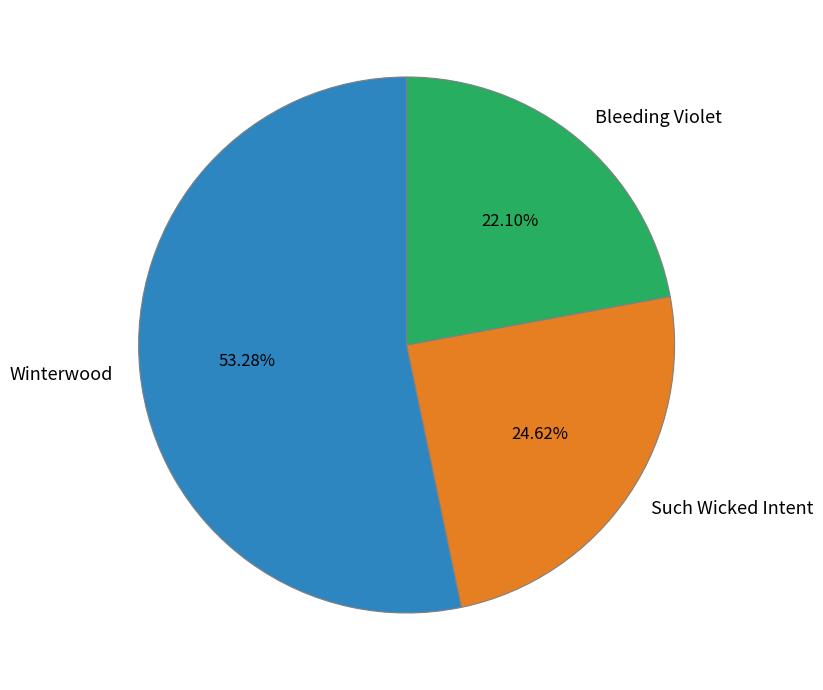

Which slice is the largest?

Winterwood